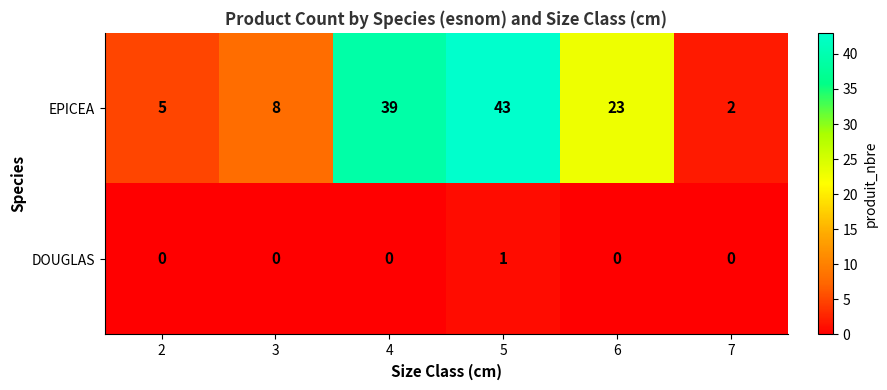

List the series in order of their peak value, lowest first.

DOUGLAS, EPICEA